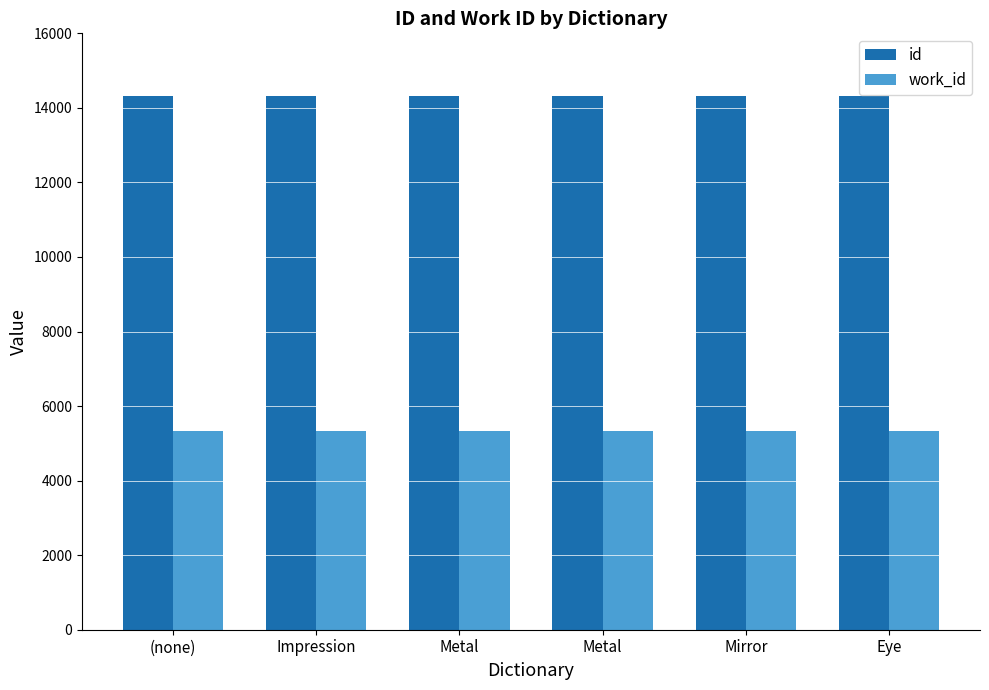

Count the number of data series in this chart.

2